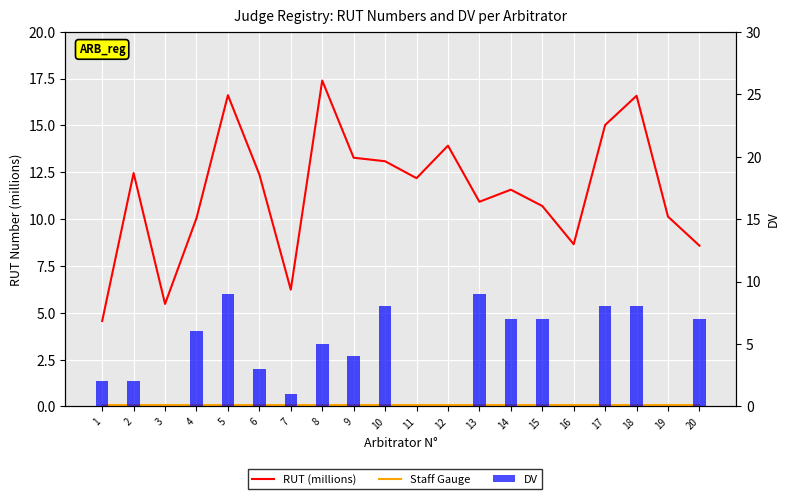

Which series has the largest total across all categories?

RUT (millions)